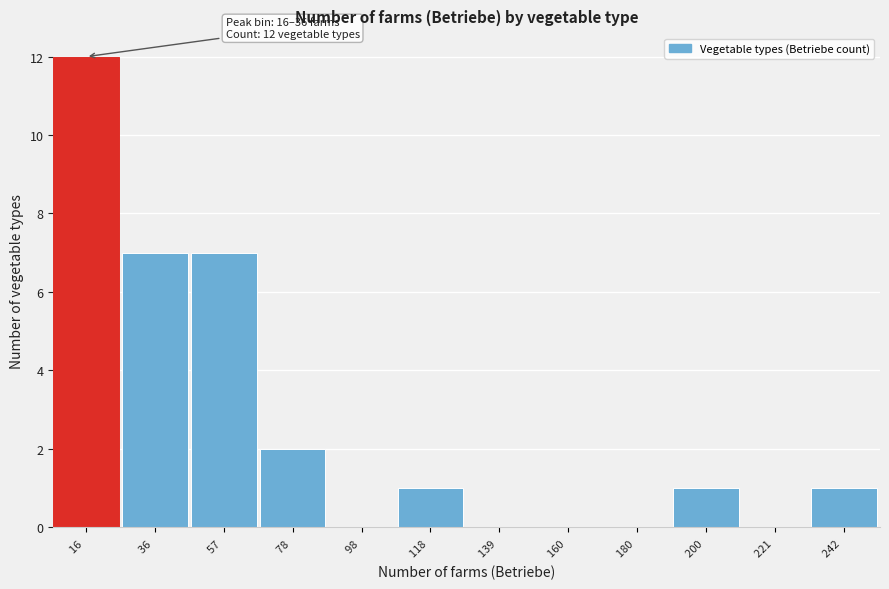

Reading left to right, list all the values displayed in this chart.

16 =12	36 =7	57 =7	78 =2	98 =0	118 =1	139 =0	160 =0	180 =0	200 =1	221 =0	242 =1